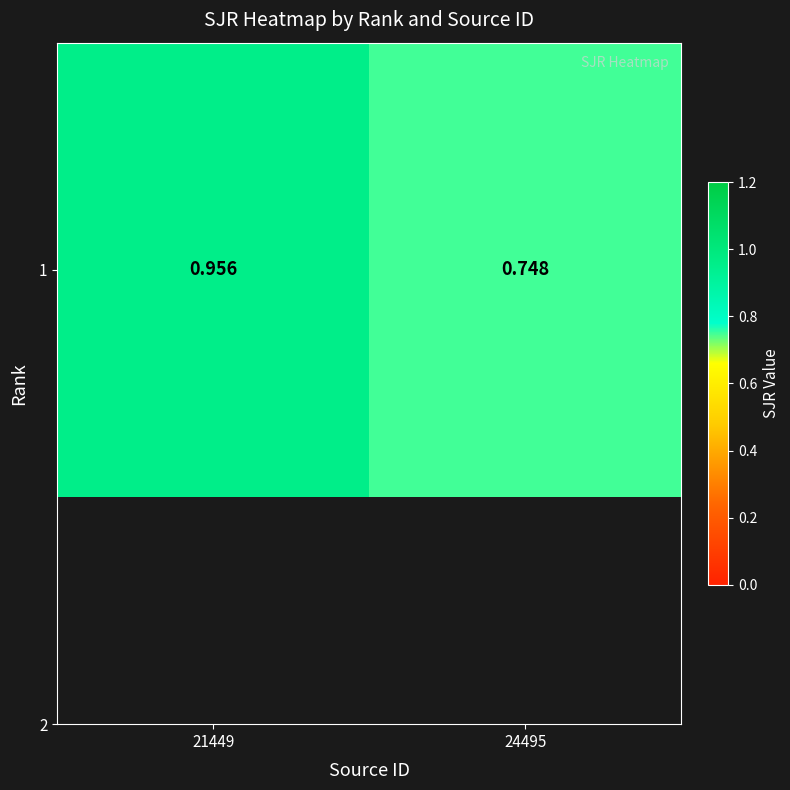

Rank the categories by value from highest to lowest.

21449, 24495